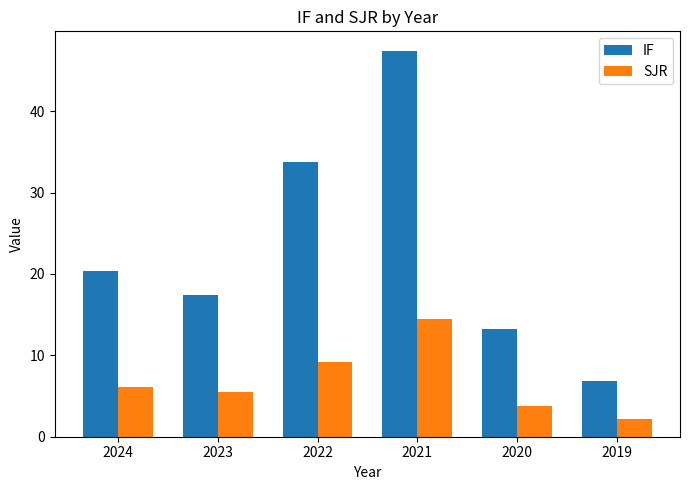

What are all the series names shown in the legend?

IF, SJR